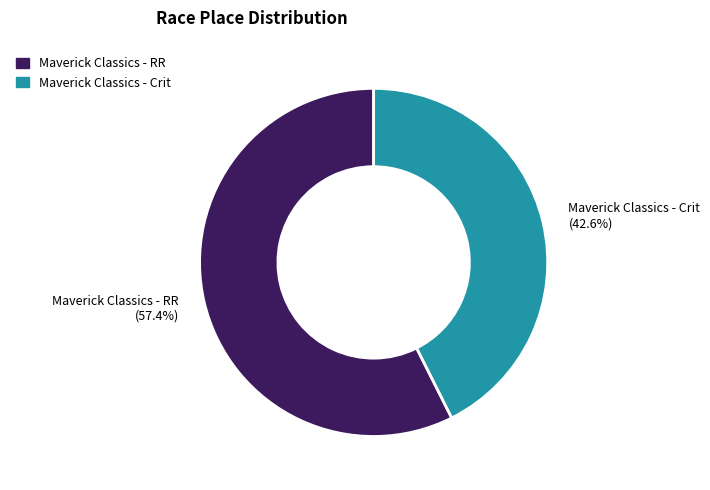

What is the majority slice?

Maverick Classics - RR